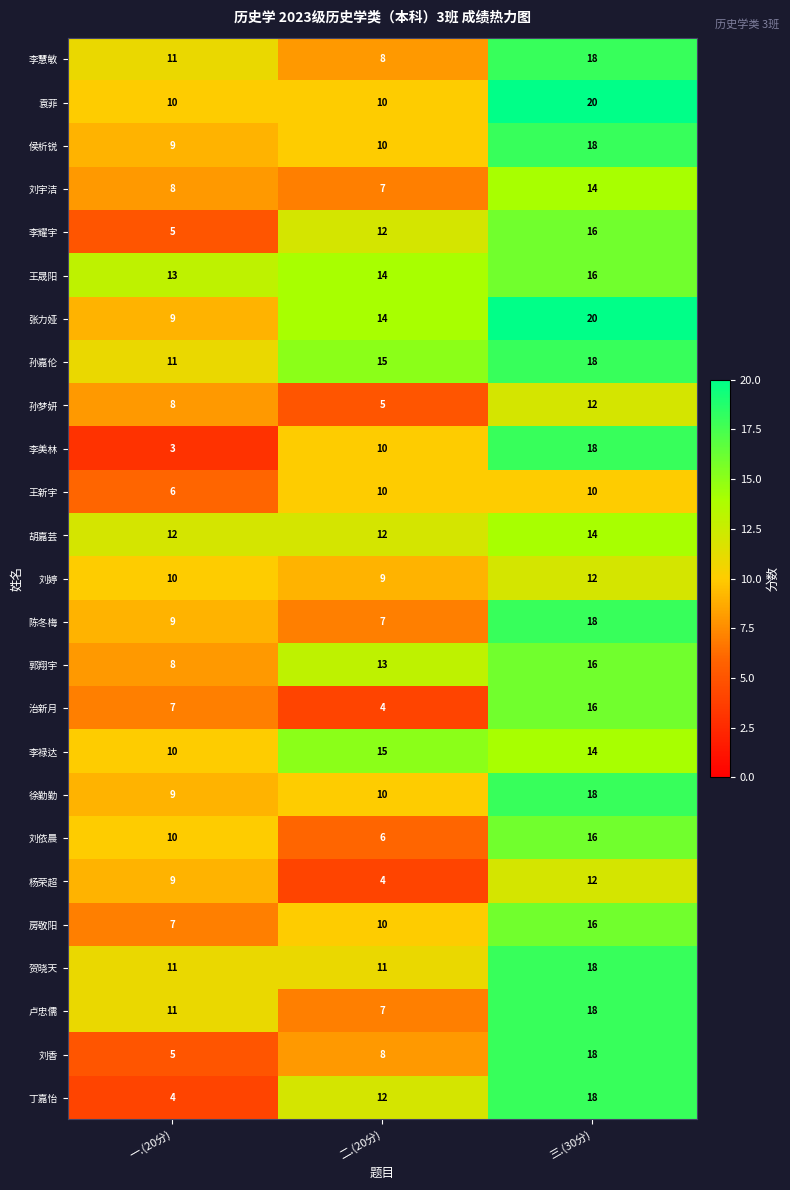

Is the value of 房敬阳 at 一.(20分) greater than the value of 贺晓天 at 三.(30分)?

No